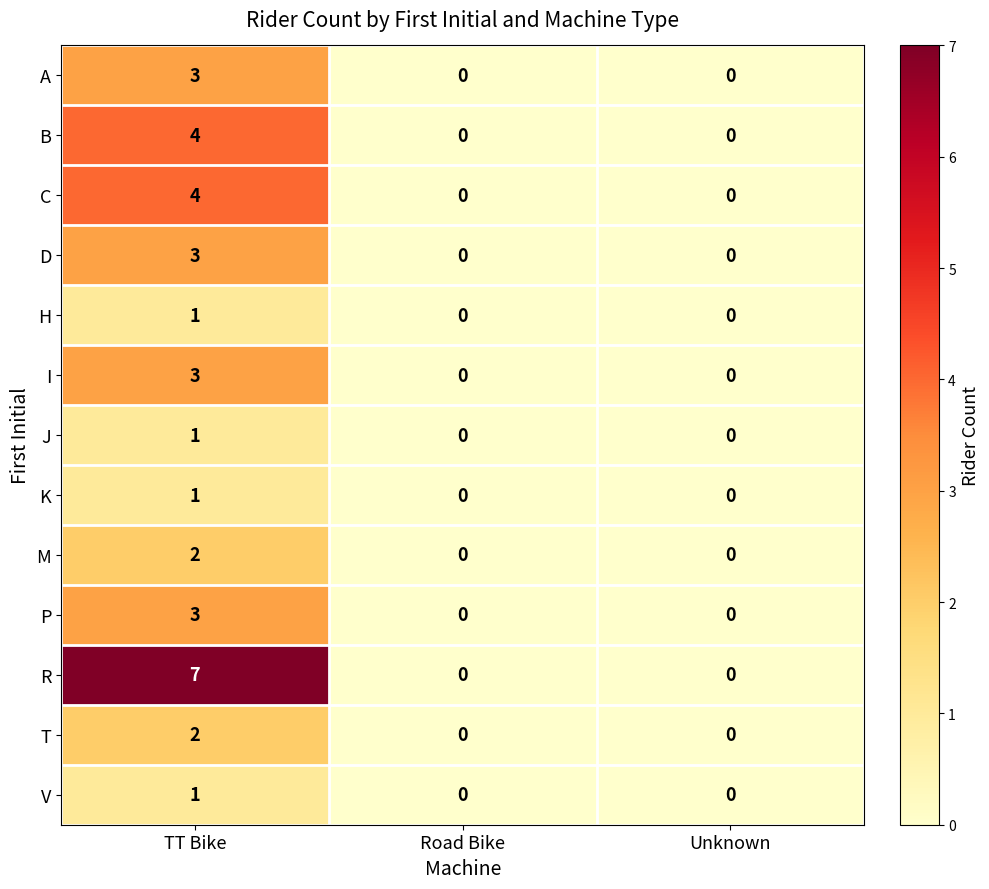

True or false: I has a value of 4 at TT Bike.

False